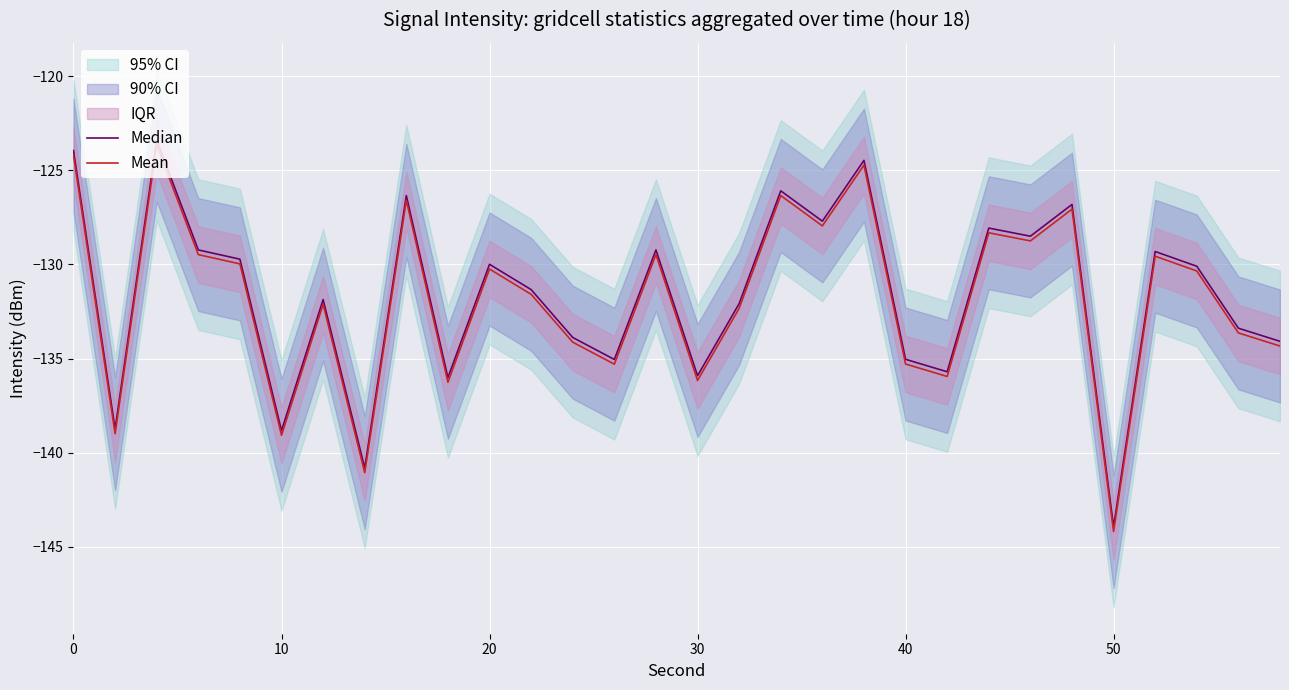

Which series has the widest spread of values?

Median